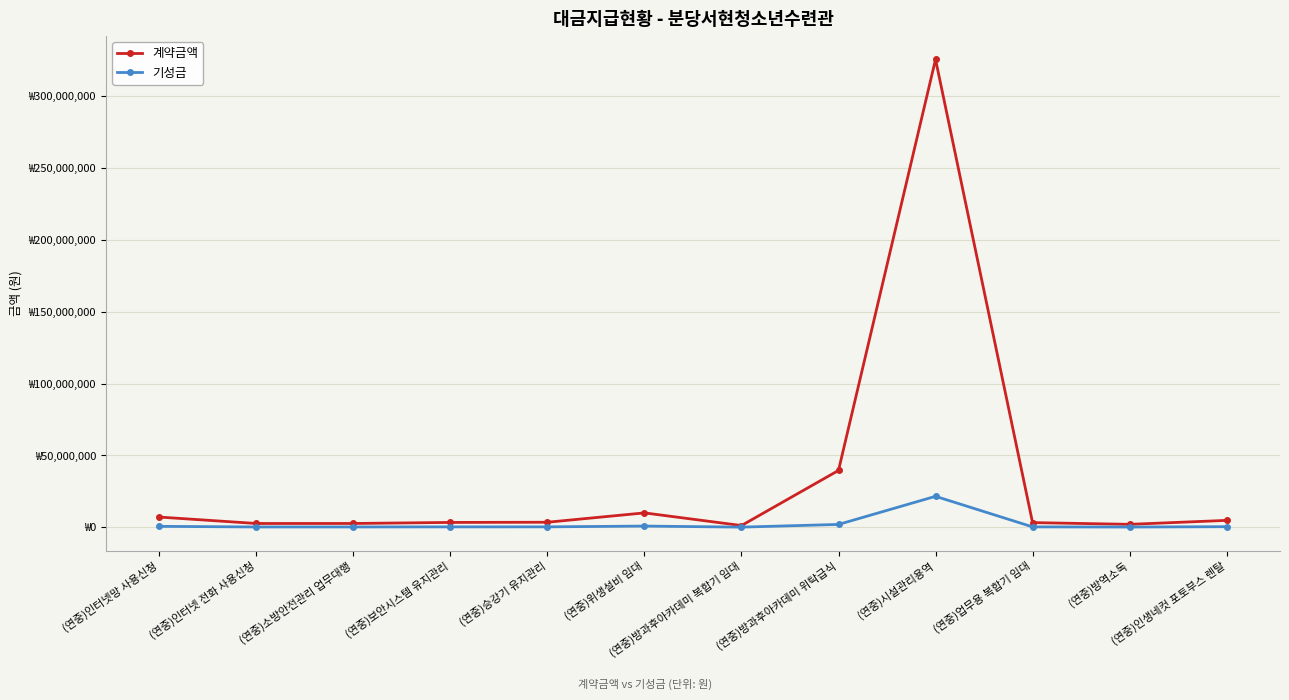

What position from the left is (연중)인터넷 전화 사용신청?

2